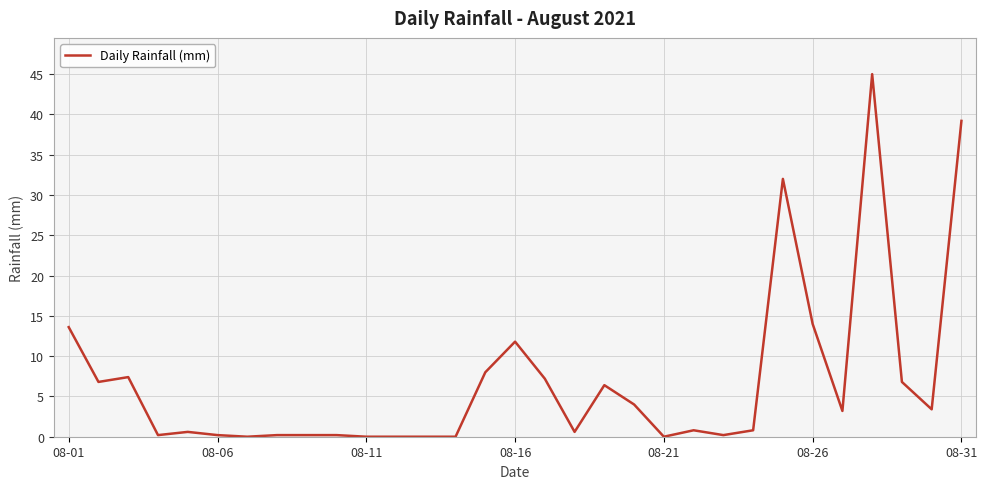

The value at 08-16 is 11.8. True or false?

True